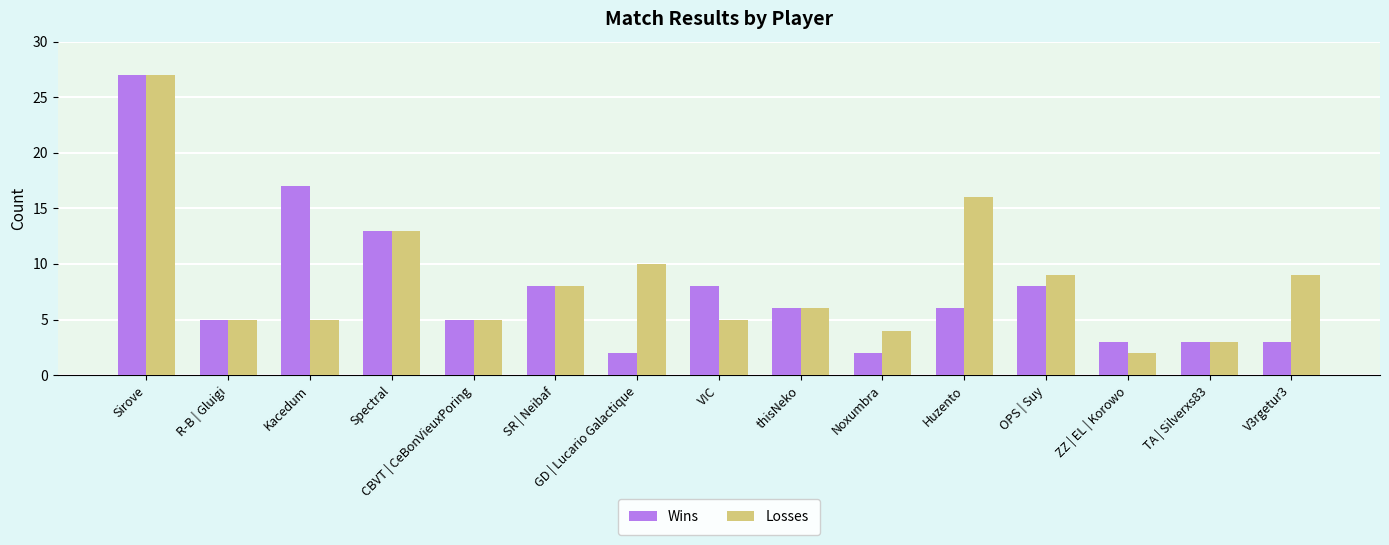

The Wins series shows 3 at thisNeko. True or false?

False